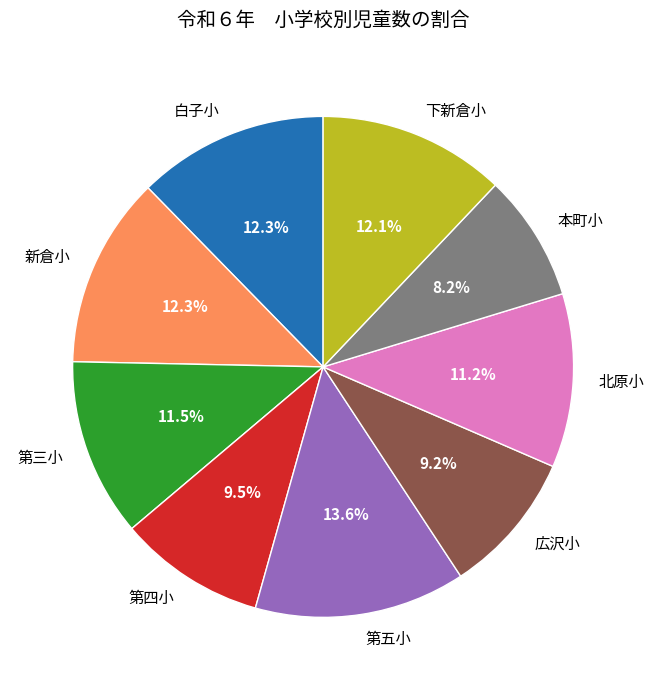

To the nearest percent, what is the average slice percentage?

11%